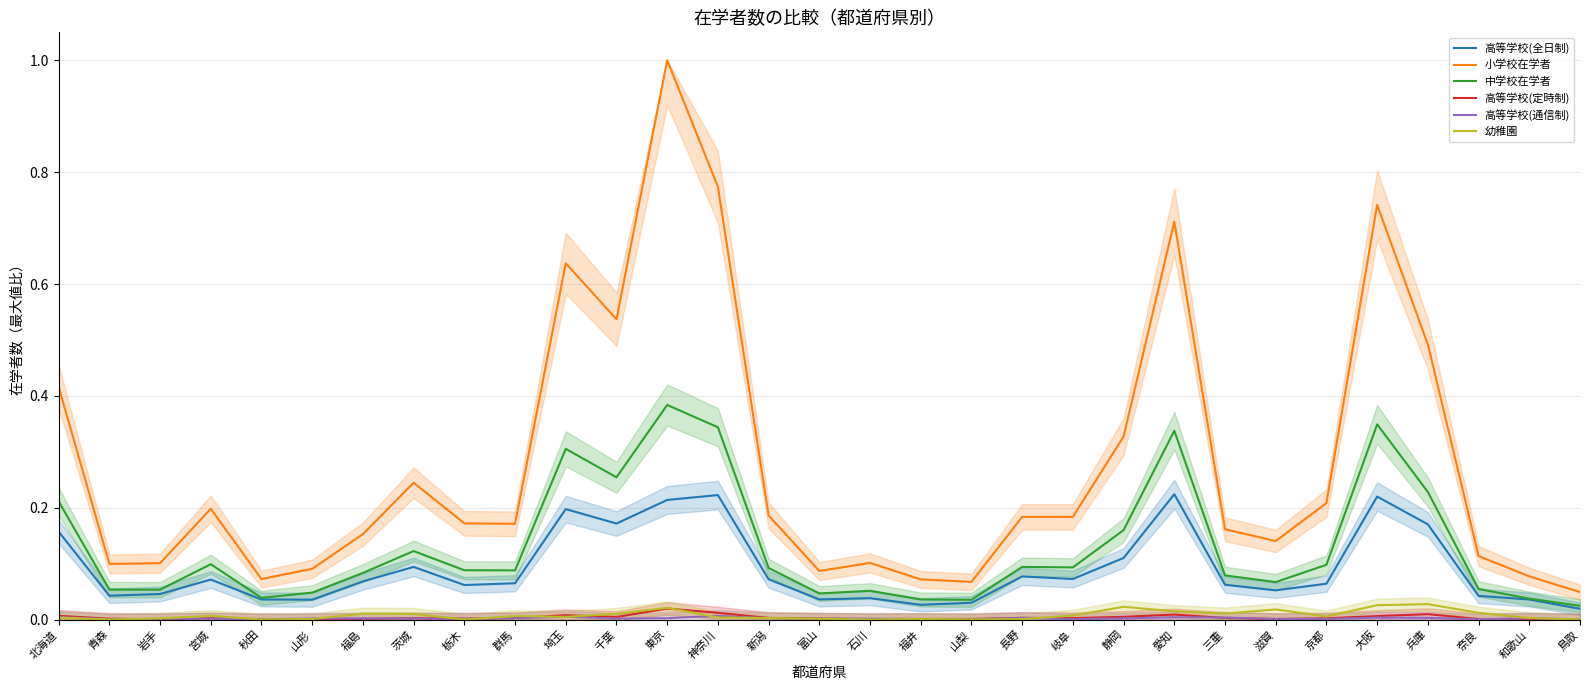

Which series has the largest range (max minus min)?

小学校在学者